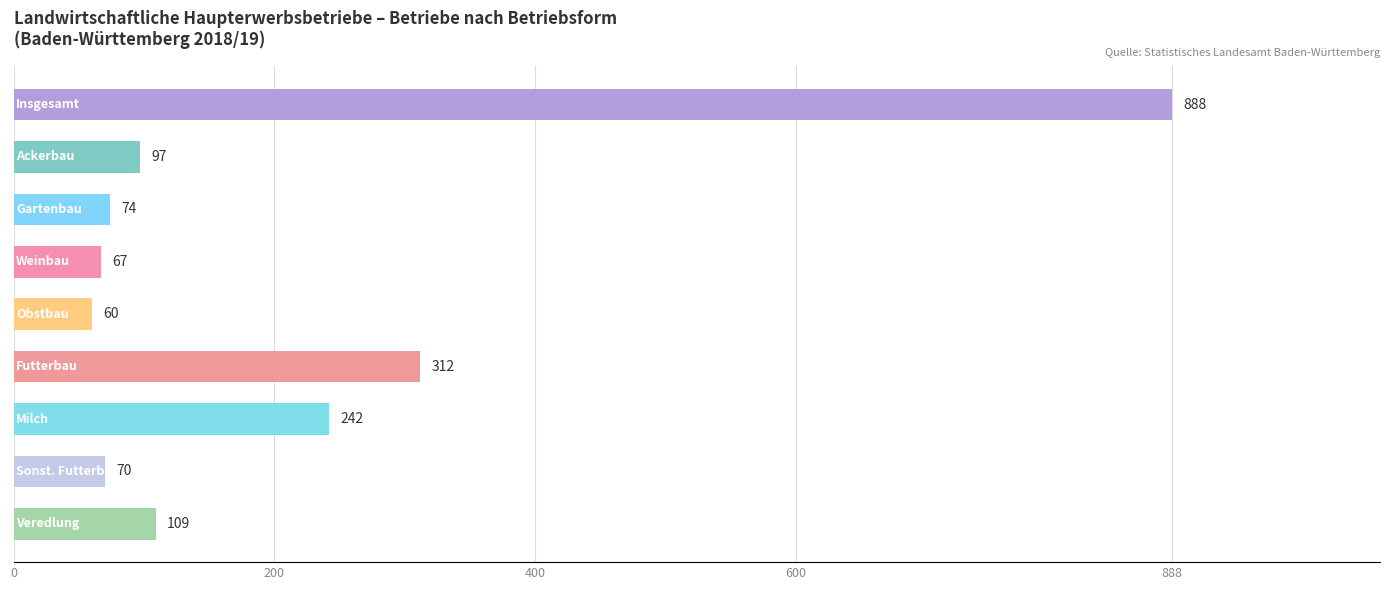

What is the value of the 4th bar from the top?

67